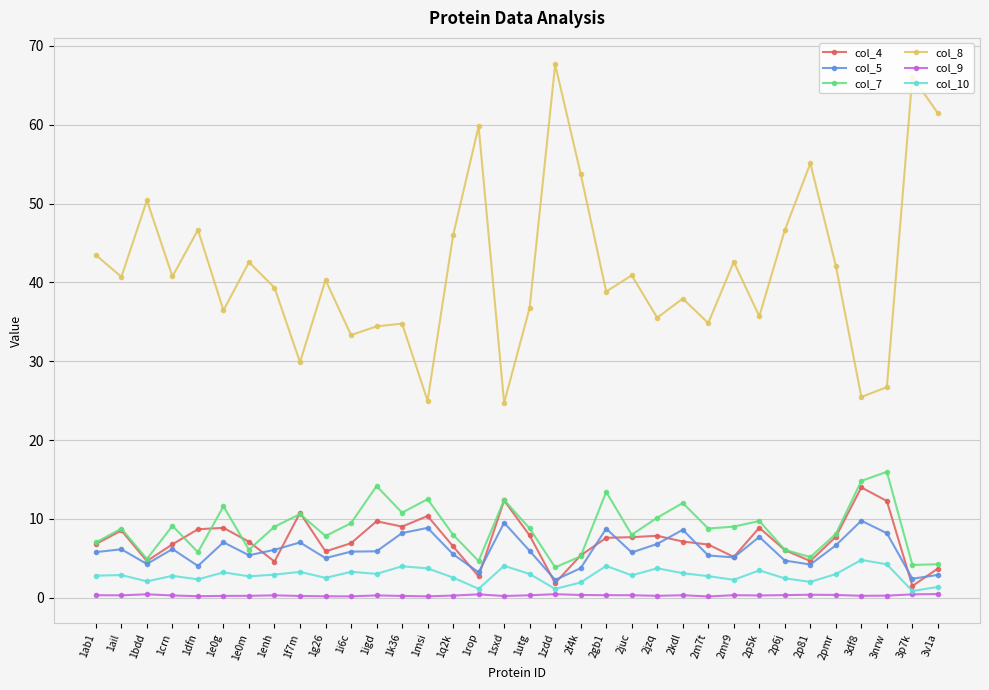

The col_9 series shows 0.3 at 3nrw. True or false?

True